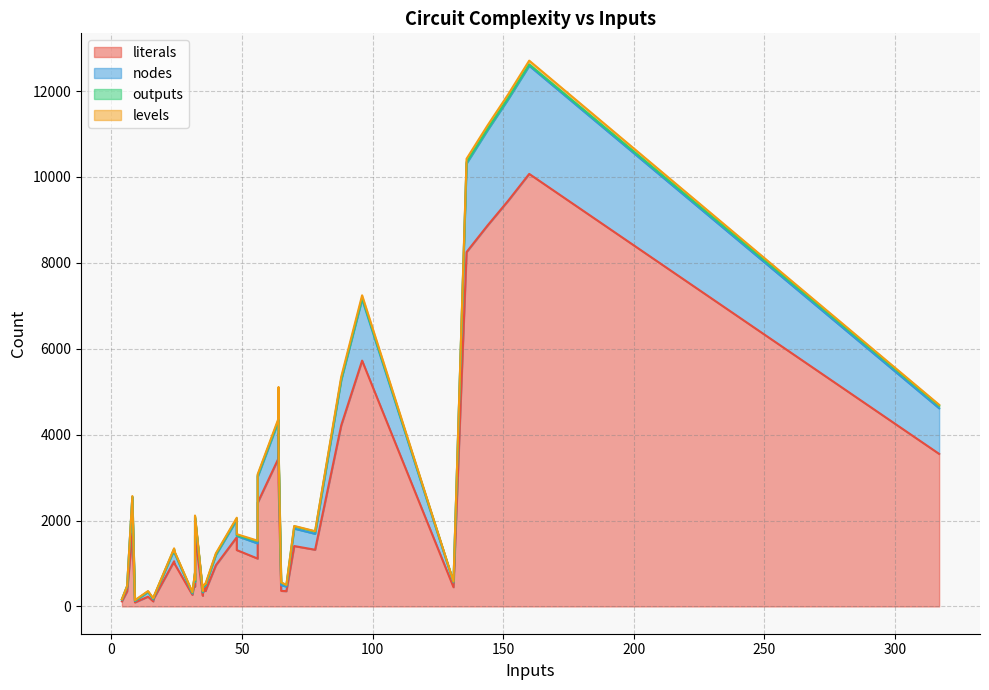

How many interior local peaks does the literals series have?

9